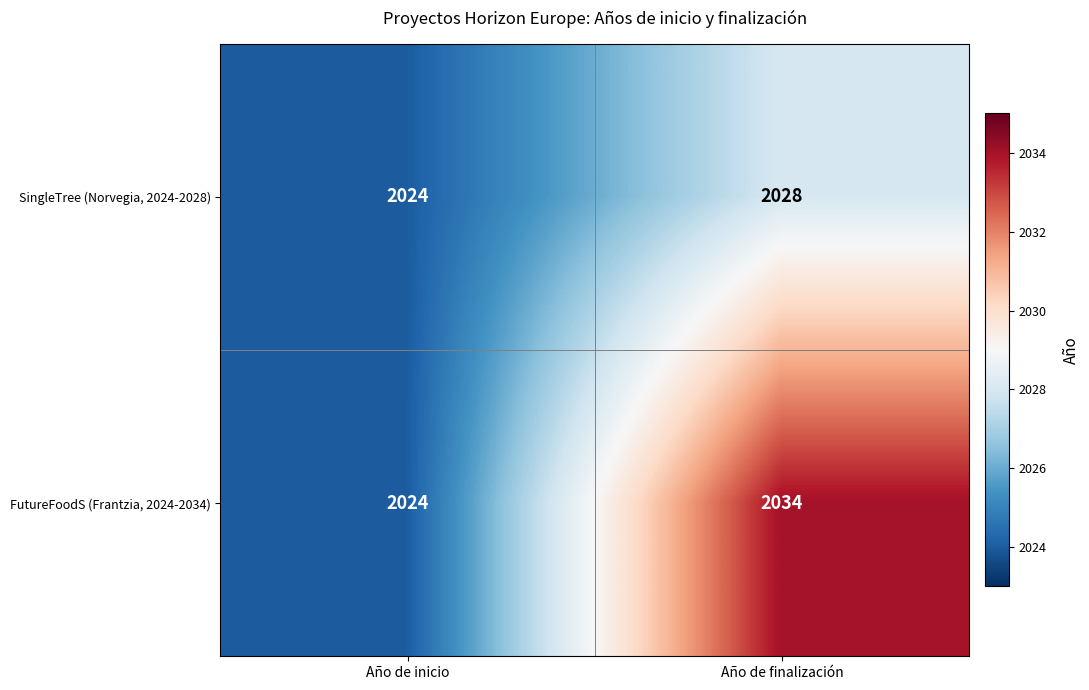

The value of SingleTree (Norvegia, 2024-2028) at Año de finalización is 3482. True or false?

False